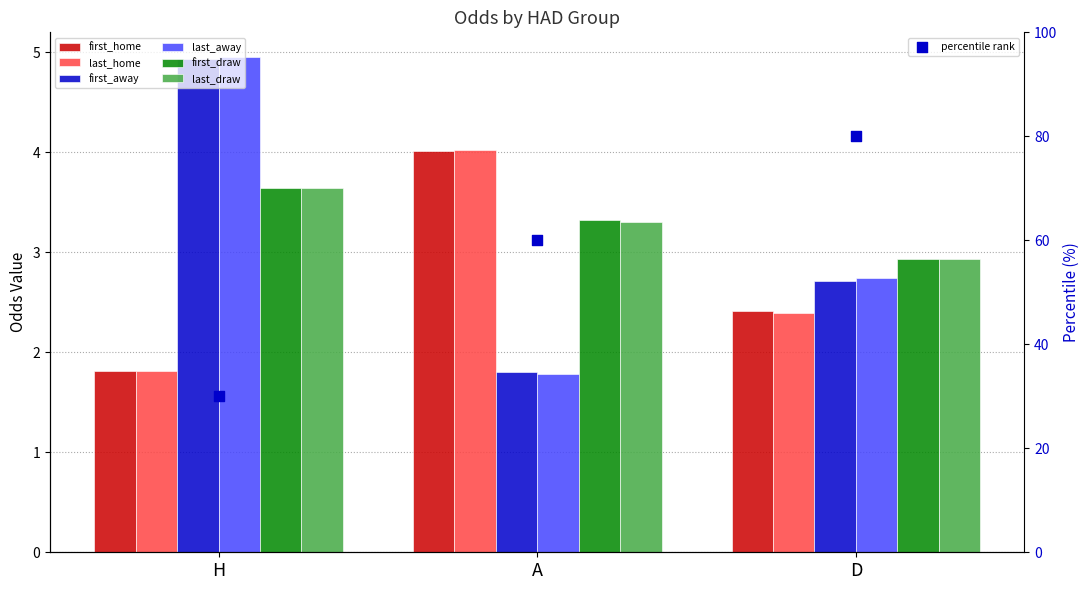

Which series has the largest Y range (max minus min)?

last_away